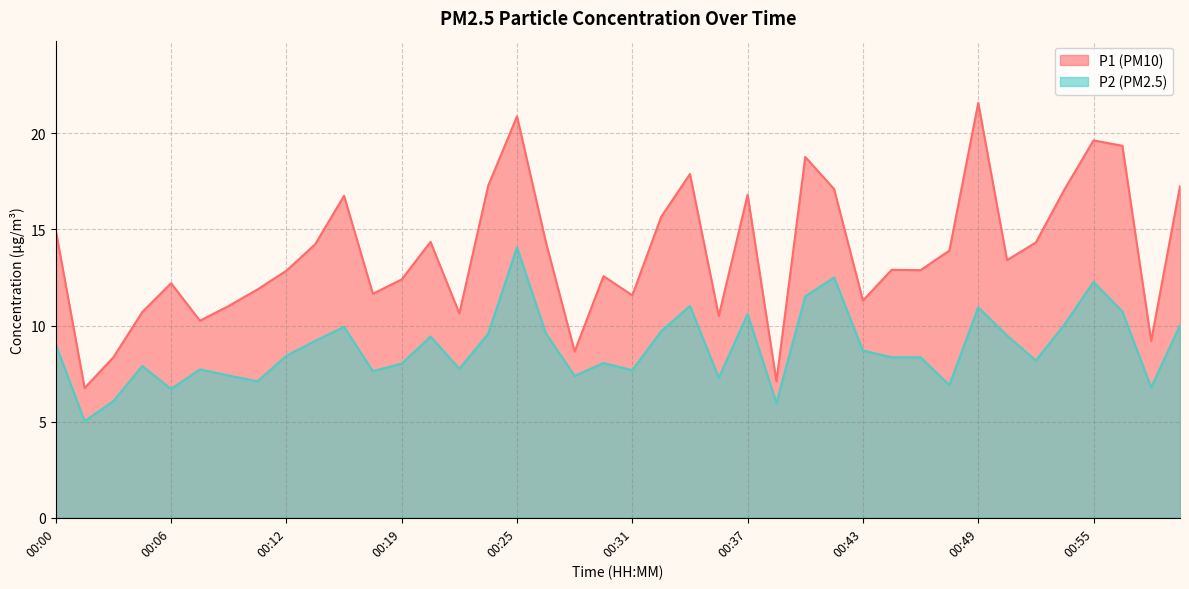

True or false: P2 and P1 cross at least once.

False